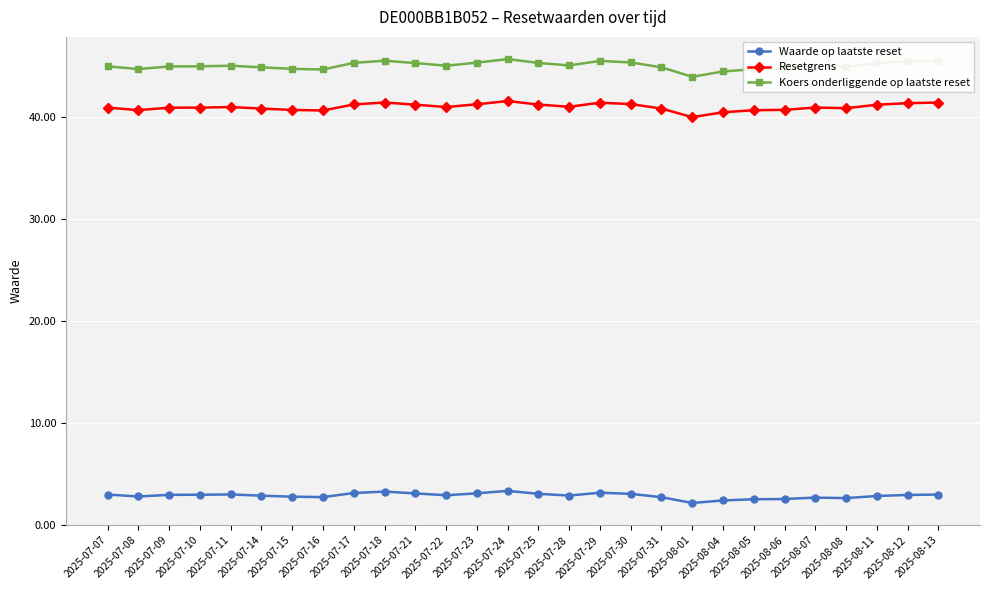

What is the minimum value shown in the chart?

2.2